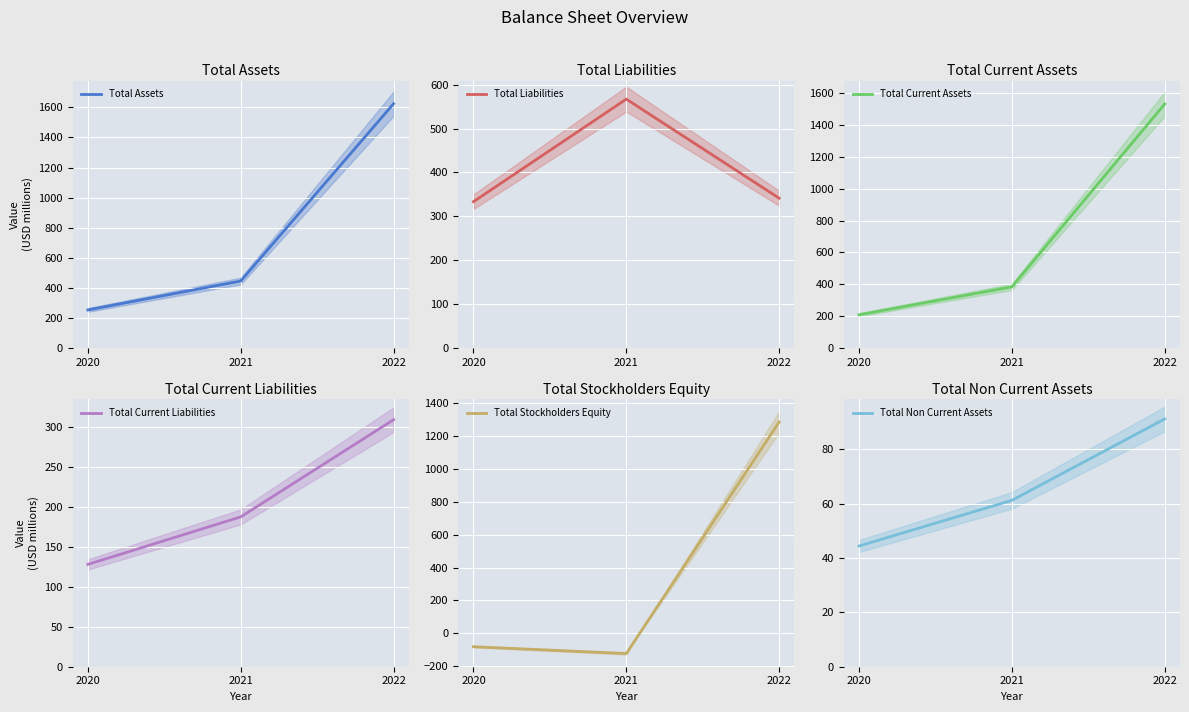

List the labels in order of Total Non Current Assets value, smallest first.

2020, 2021, 2022